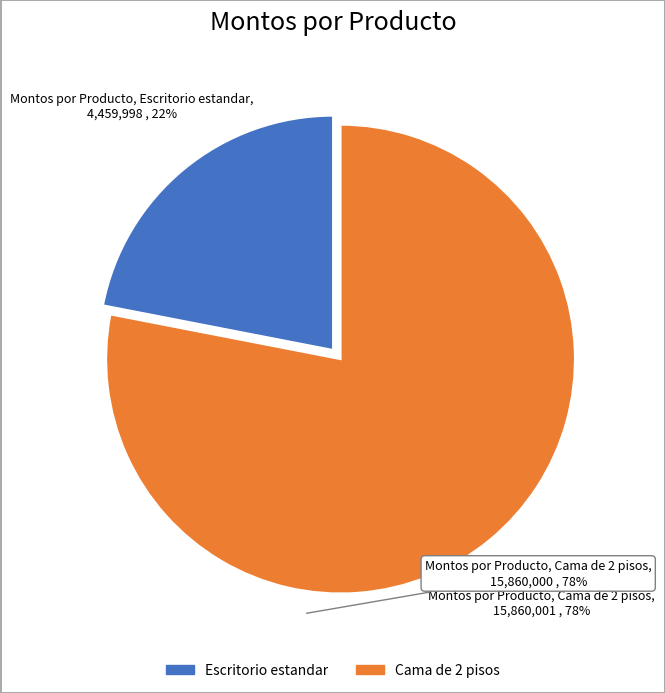

Is there a majority slice in this chart?

Yes